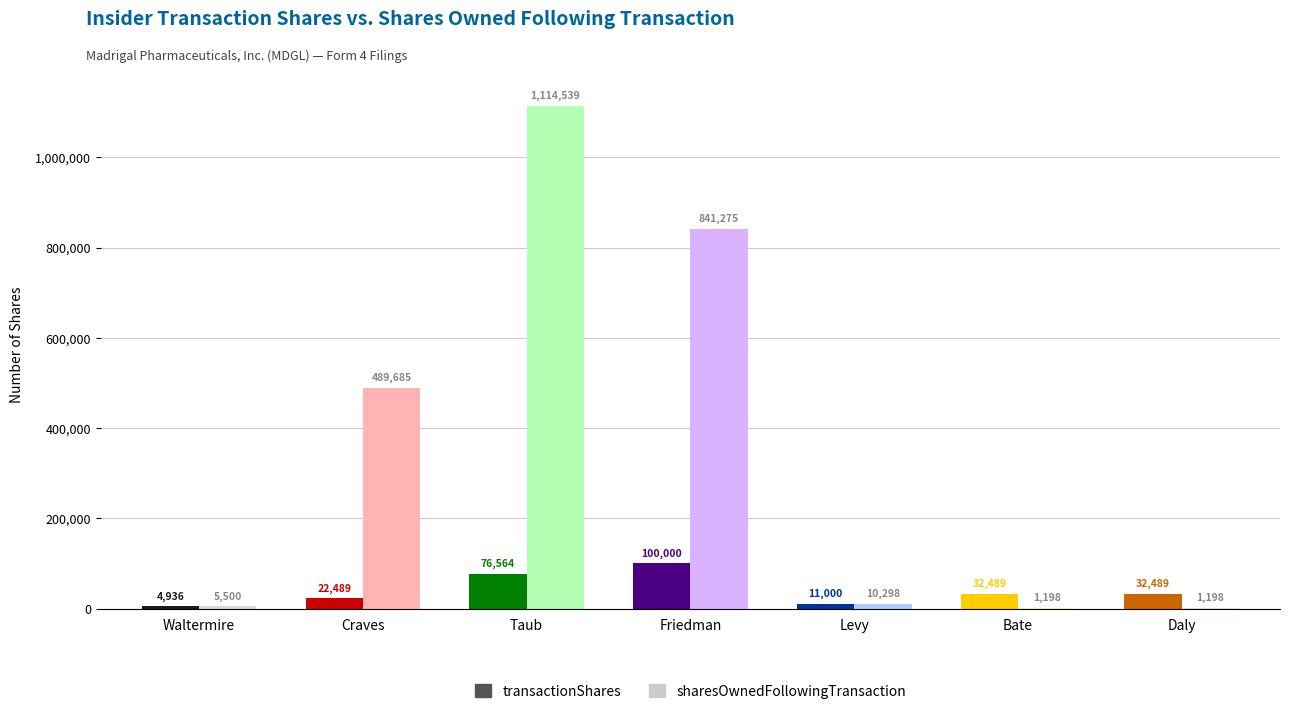

Rank the categories by sharesOwnedFollowingTransaction value from highest to lowest.

Taub Rebecca, Friedman Paul A, Craves Fred B, Levy Richard S, Waltermire Robert E., Bate Kenneth, Daly James M